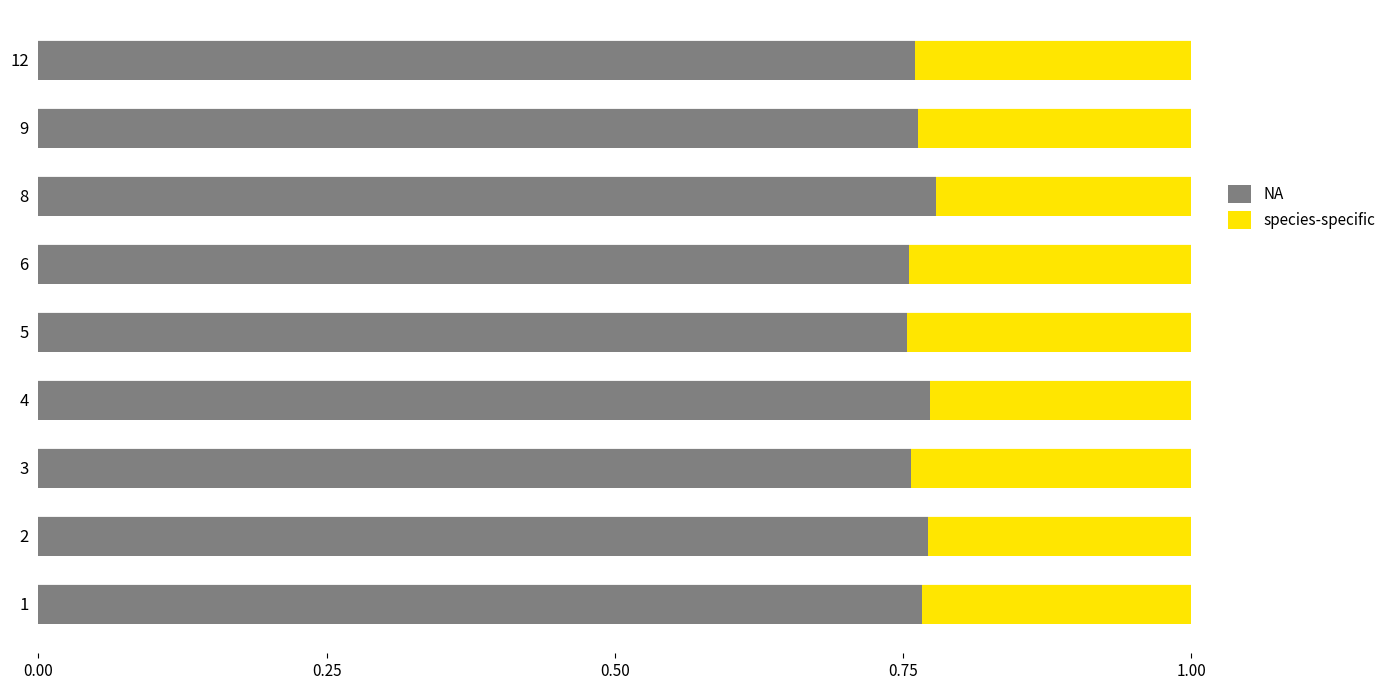

What is the total value across all series at 3?

1.0